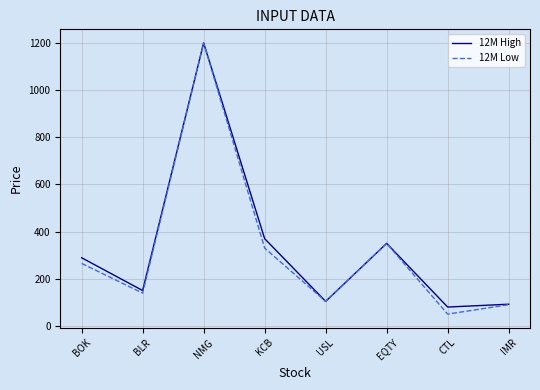

True or false: 12M High has a value of 104 at USL.

True